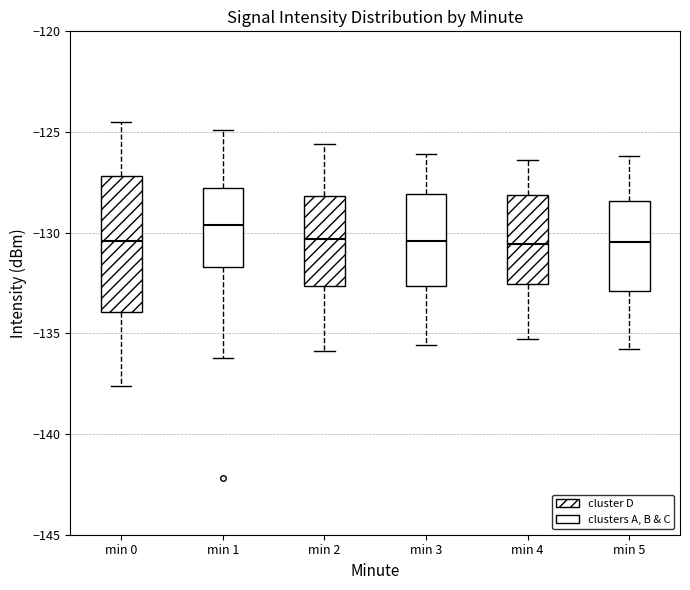

Comparing the boxes themselves (not the whiskers), which one is the tallest?

min 0